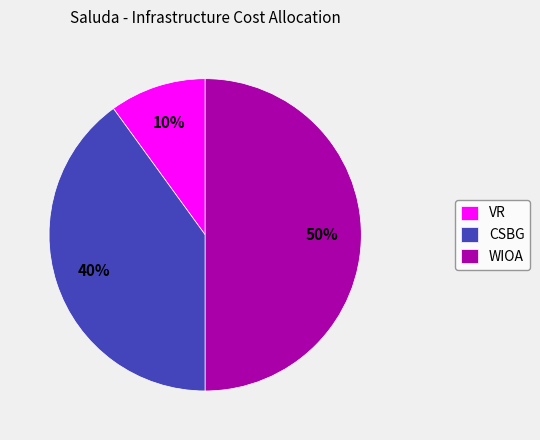

What is the ratio of the value at CSBG to the value at VR?

4.0